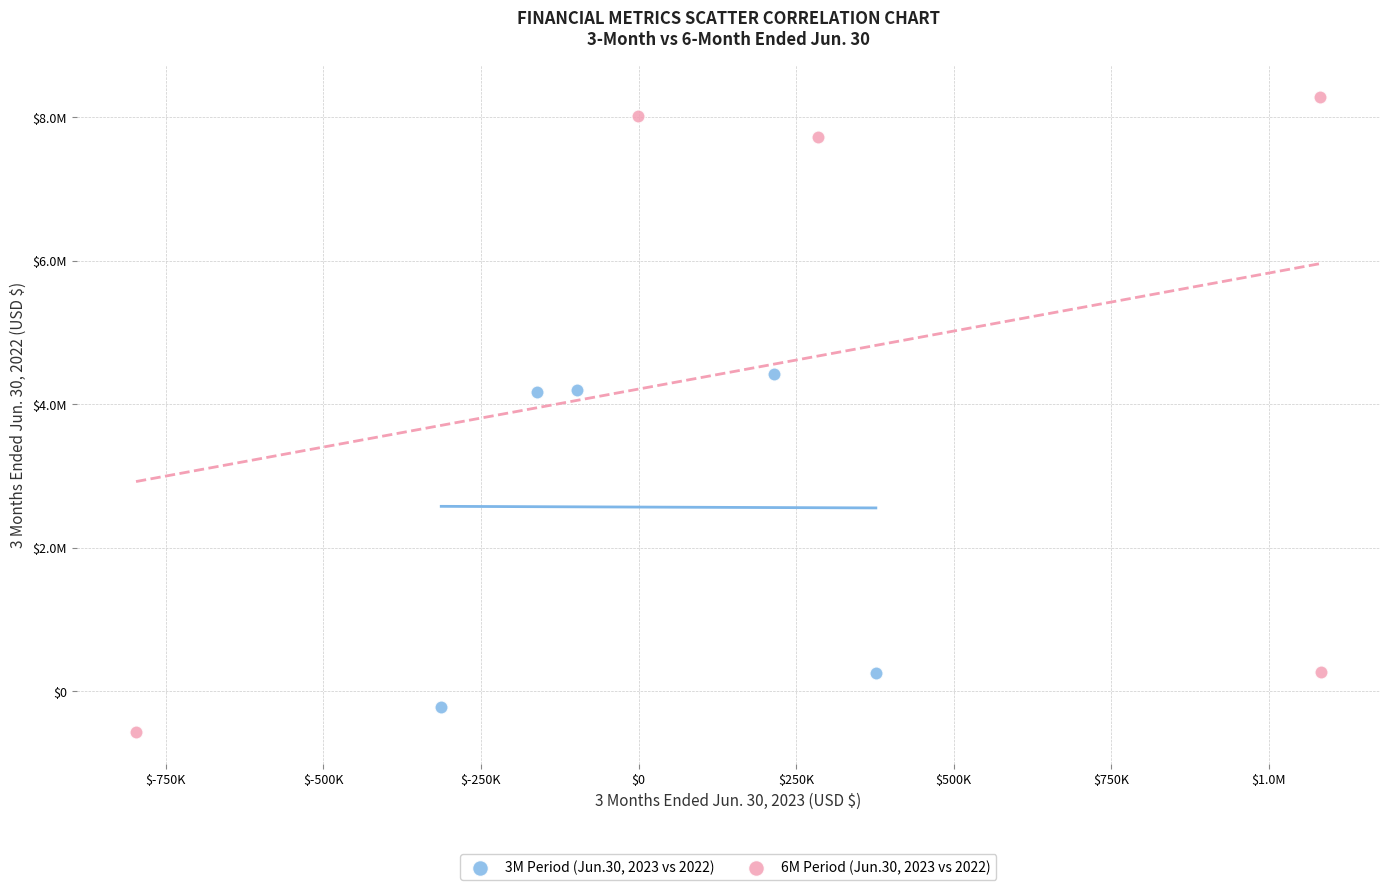

What are all the series names shown in the legend?

3M Period (Jun.30, 2023 vs 2022), 6M Period (Jun.30, 2023 vs 2022)